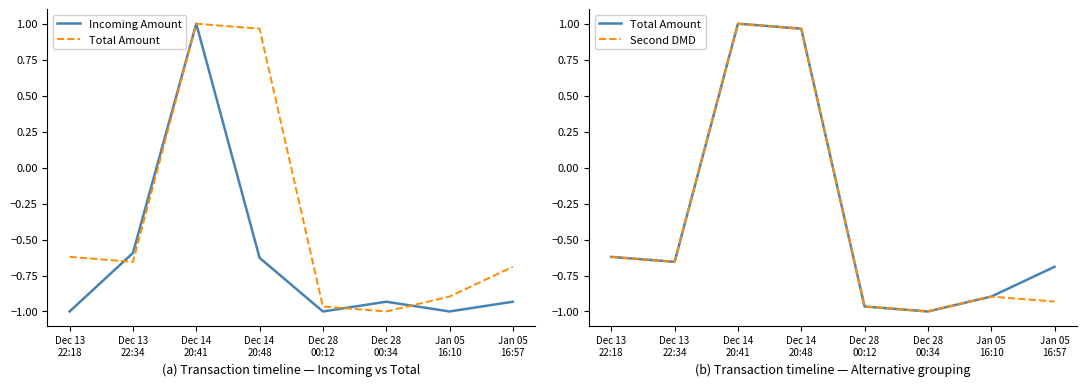

After their last crossing, which series has the higher values: Second DMD or Incoming Amount?

Second DMD